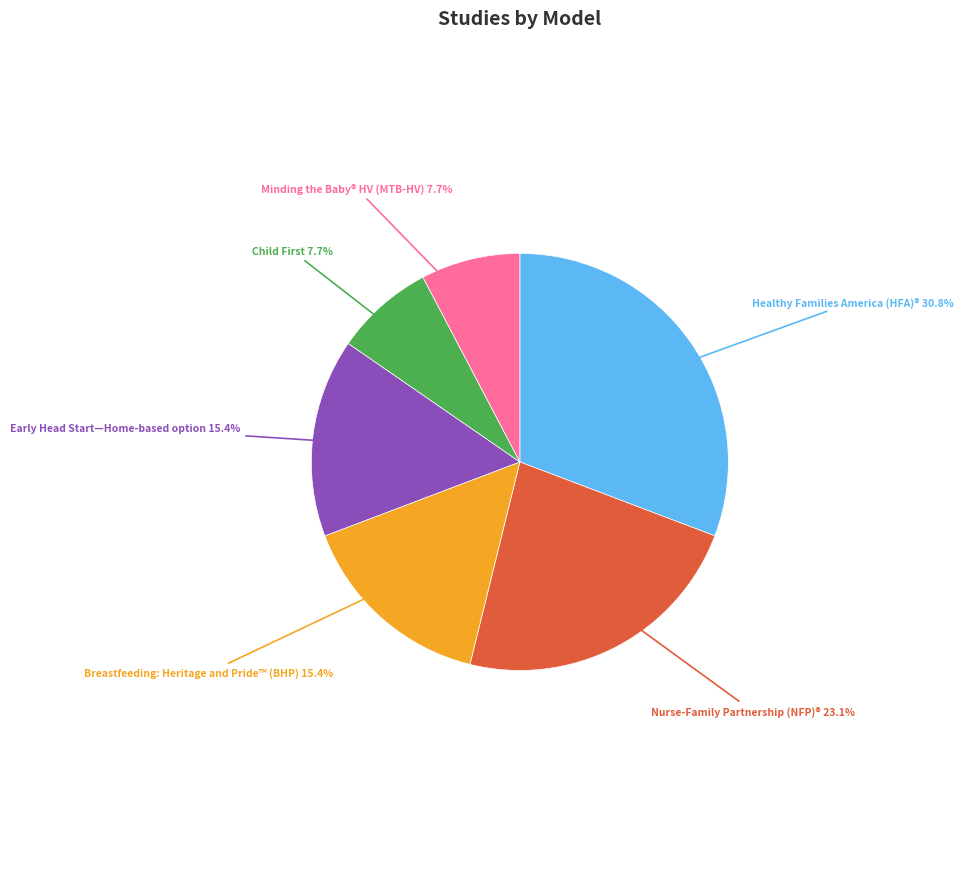

Is there a majority slice in this chart?

No